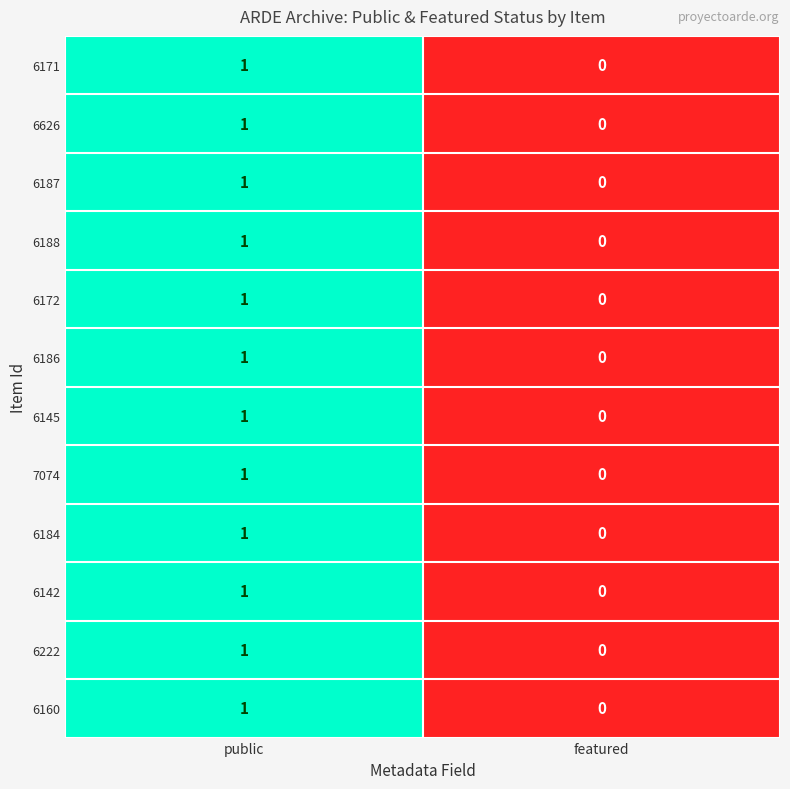

Which label corresponds to the smallest value in the chart?

featured